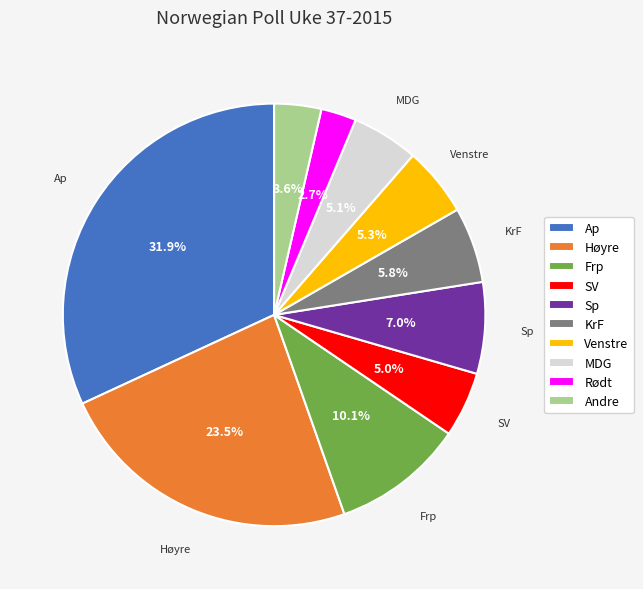

Is there any slice that represents more than half of the pie?

No